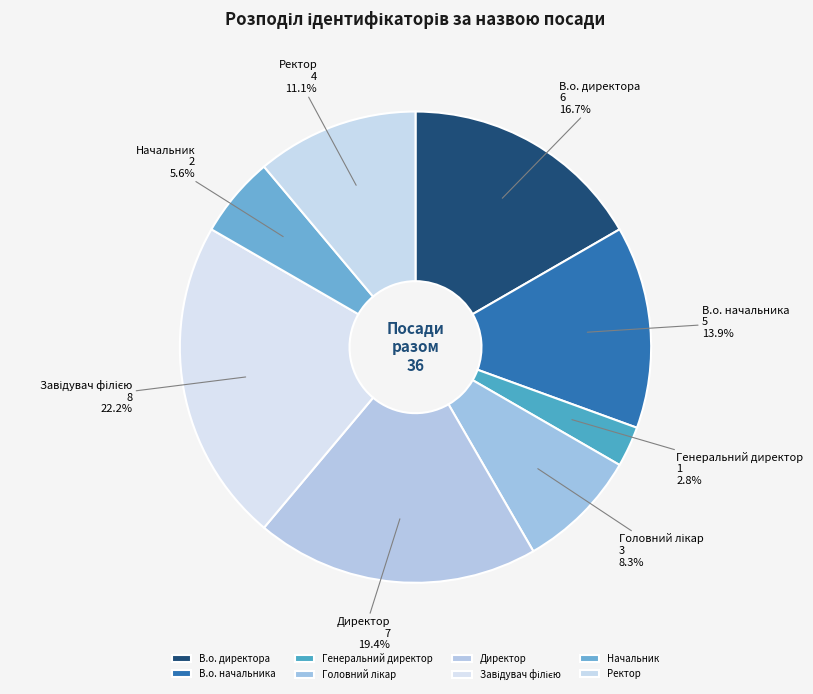

What is the ratio of the value at Начальник to the value at Директор?

0.3